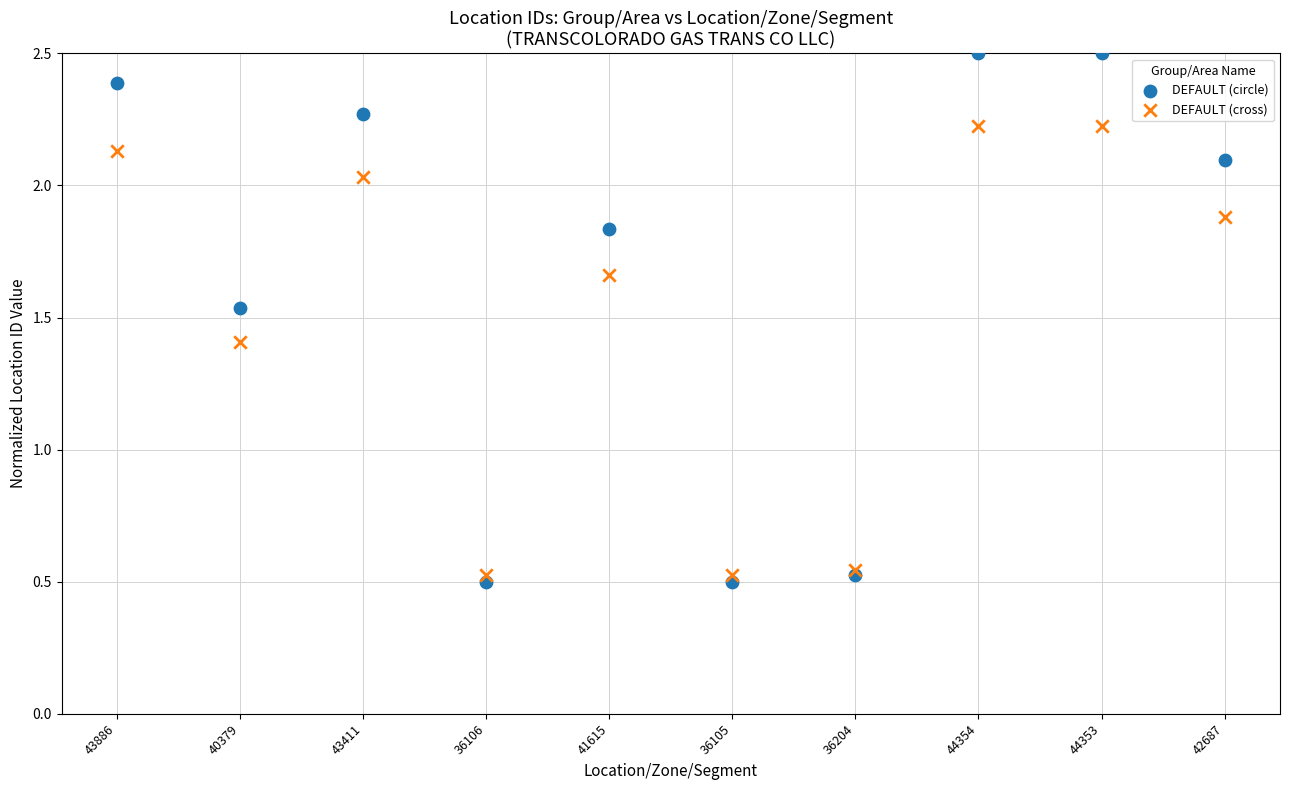

In the DEFAULT (cross) series, what Y value is closest to 1?

1.4